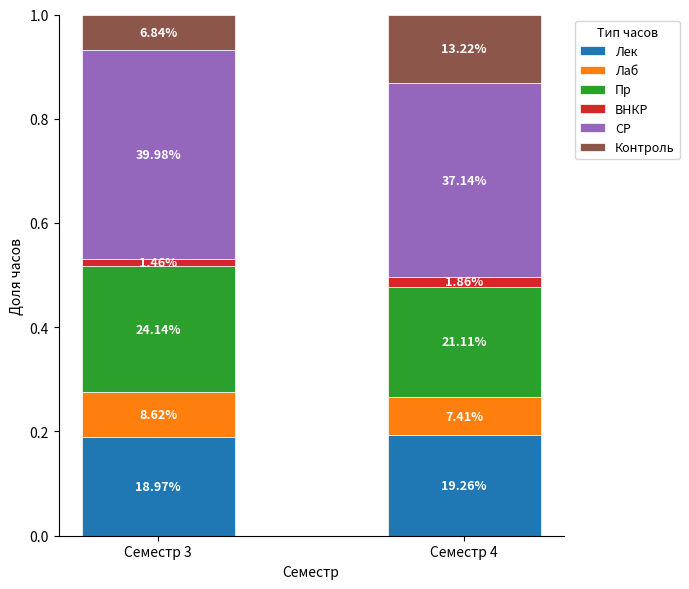

List the labels in order of Пр value, largest first.

Семестр 3, Семестр 4